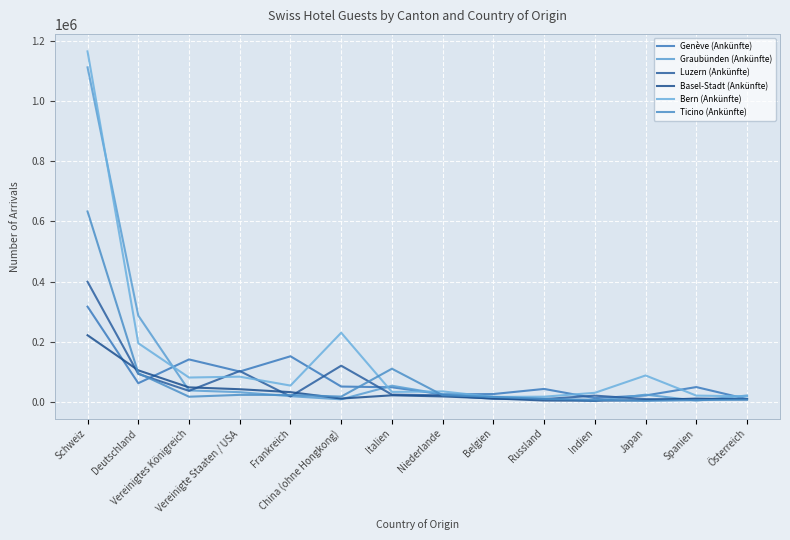

Which category has the highest value across all series?

Schweiz